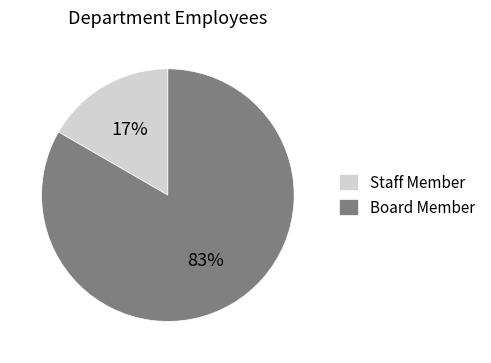

To the nearest percent, what percentage of the pie is Board Member?

83%